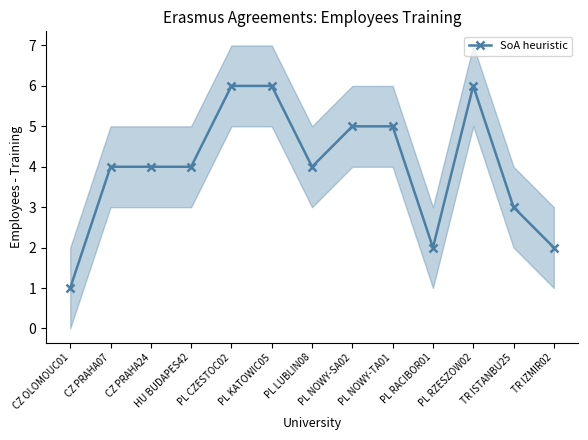

What is the maximum value shown in the chart?

6